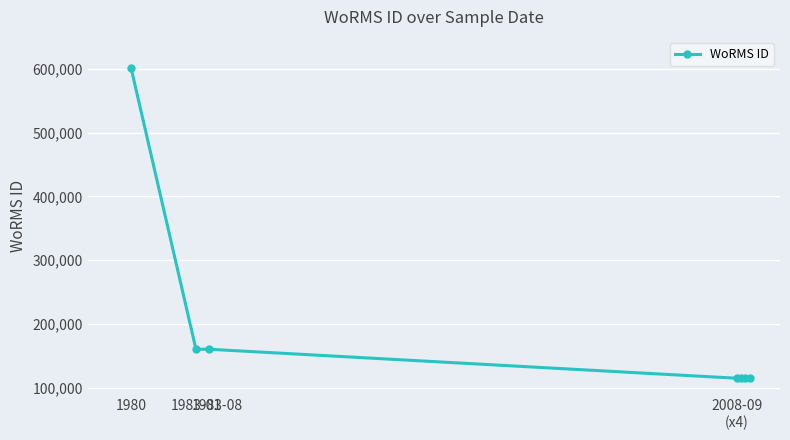

What is the smallest value displayed?

115104